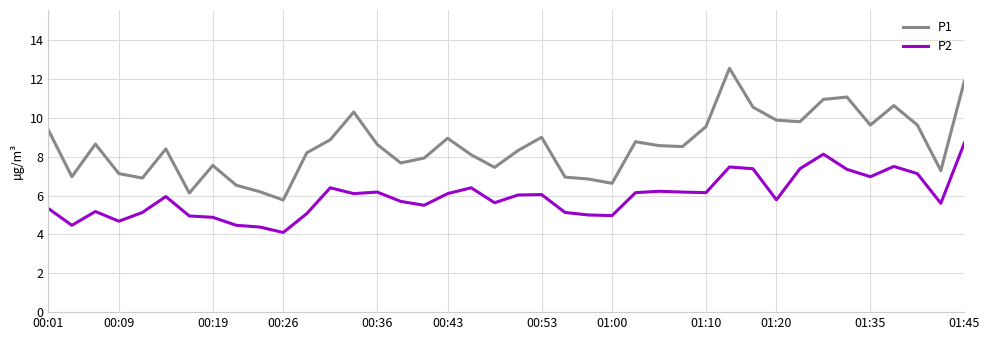

Which series has the widest spread of values?

P1